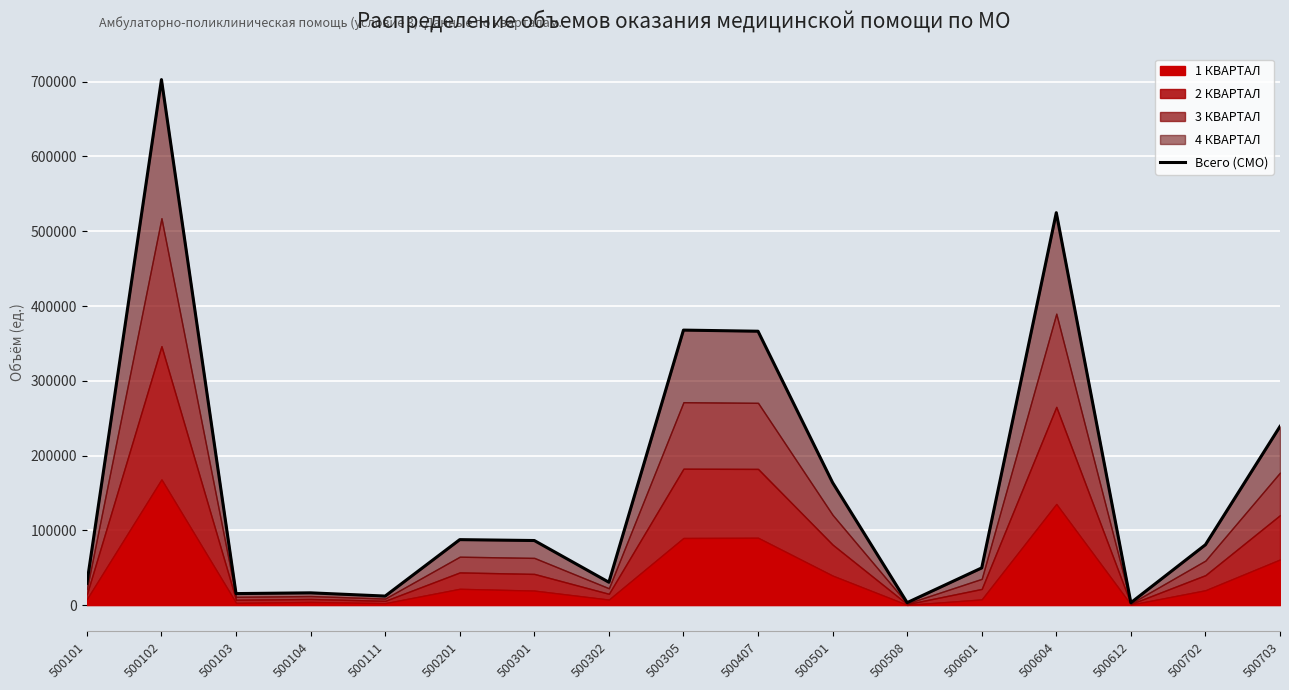

At which label does the data first exceed 80749?

500102